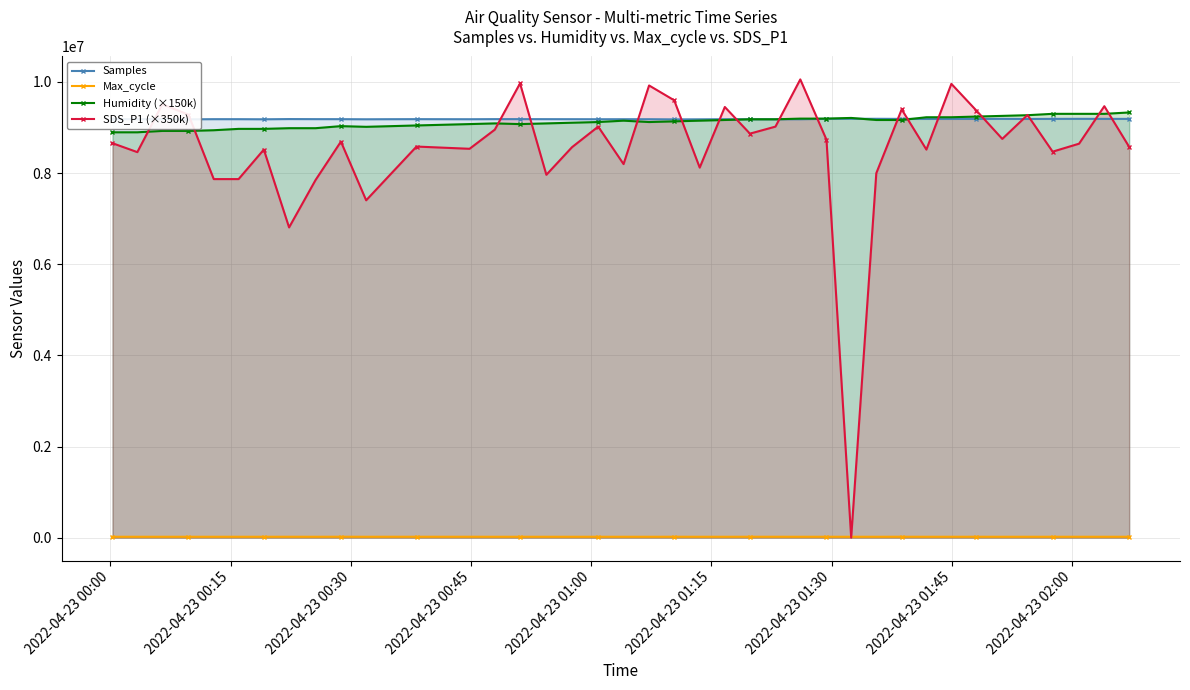

What is the difference between the second highest and minimum values in the Humidity (×150k) series?

405000.0